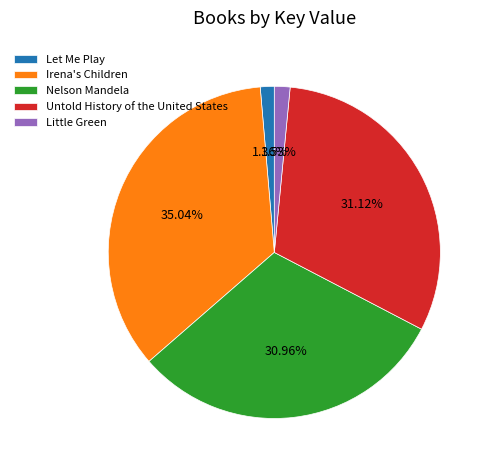

Approximately how many times larger is the value at Little Green compared to Let Me Play?

1.1